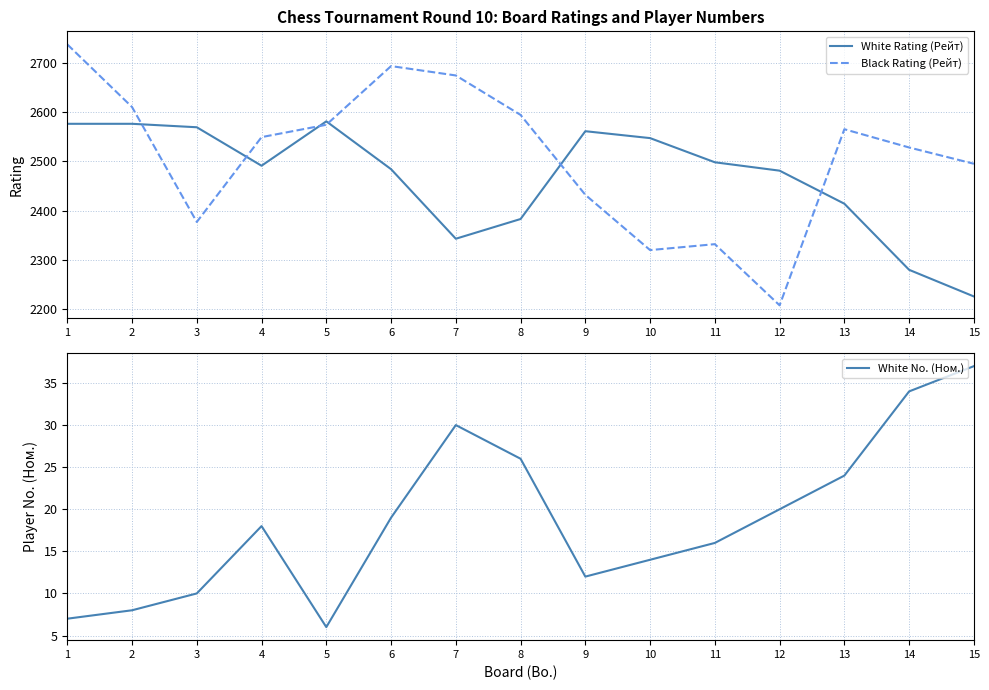

How many data points in Black Rating (Рейт) are above 2549?

7